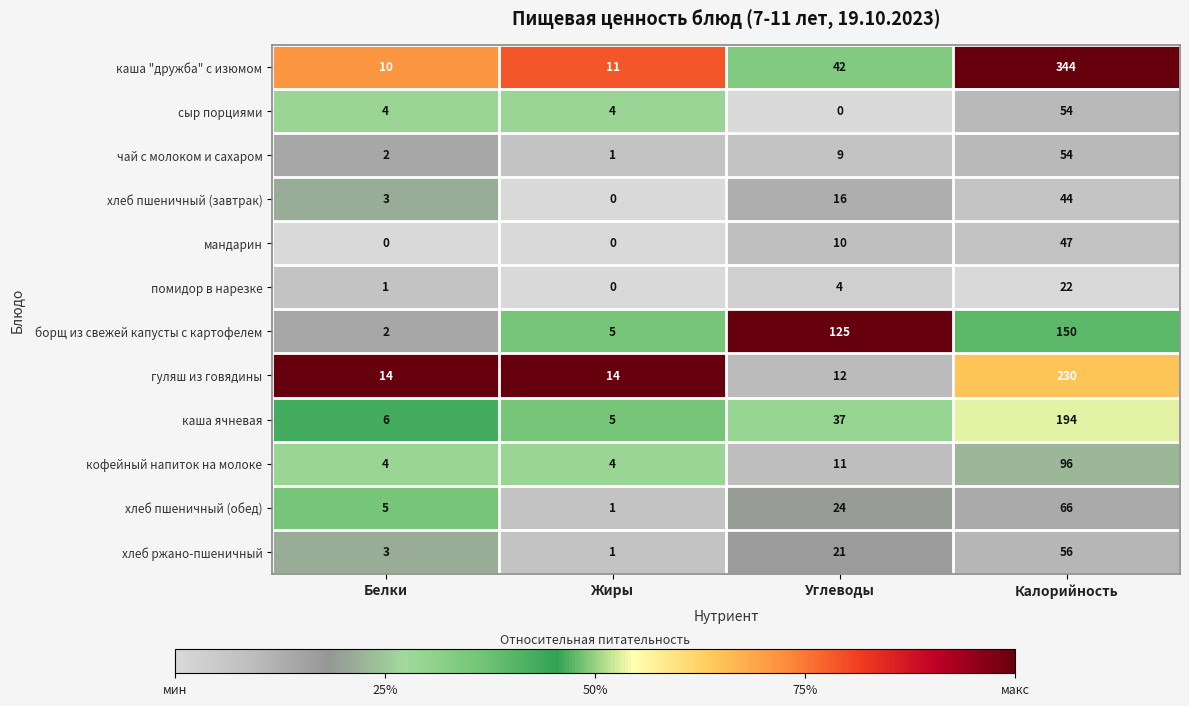

At which label does помидор в нарезке reach its peak?

Калорийность